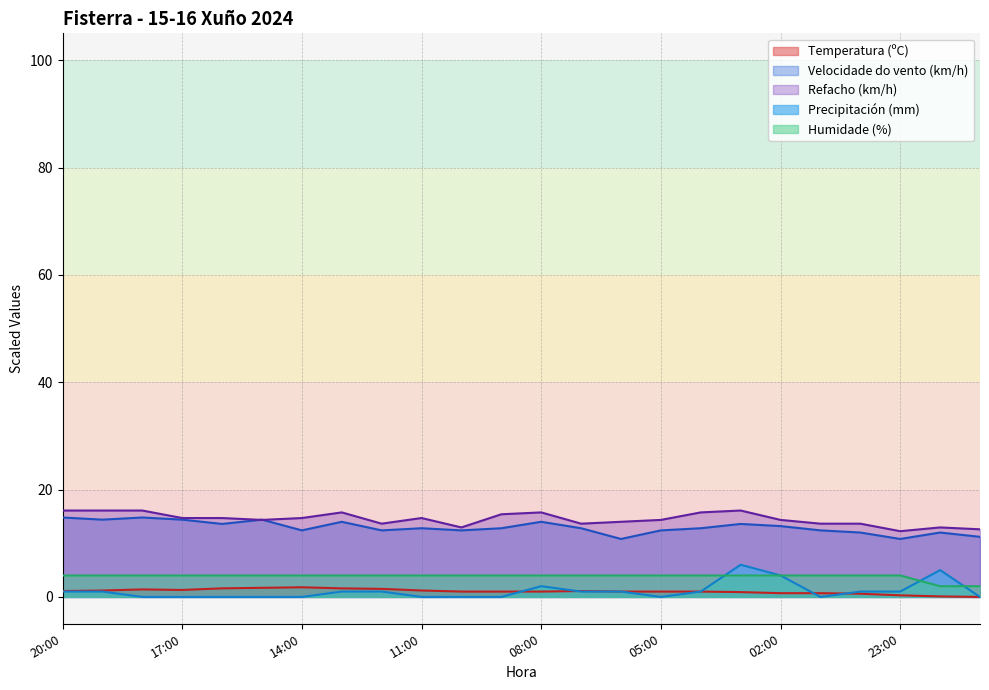

At which category is the sum across all series the highest?

03:00